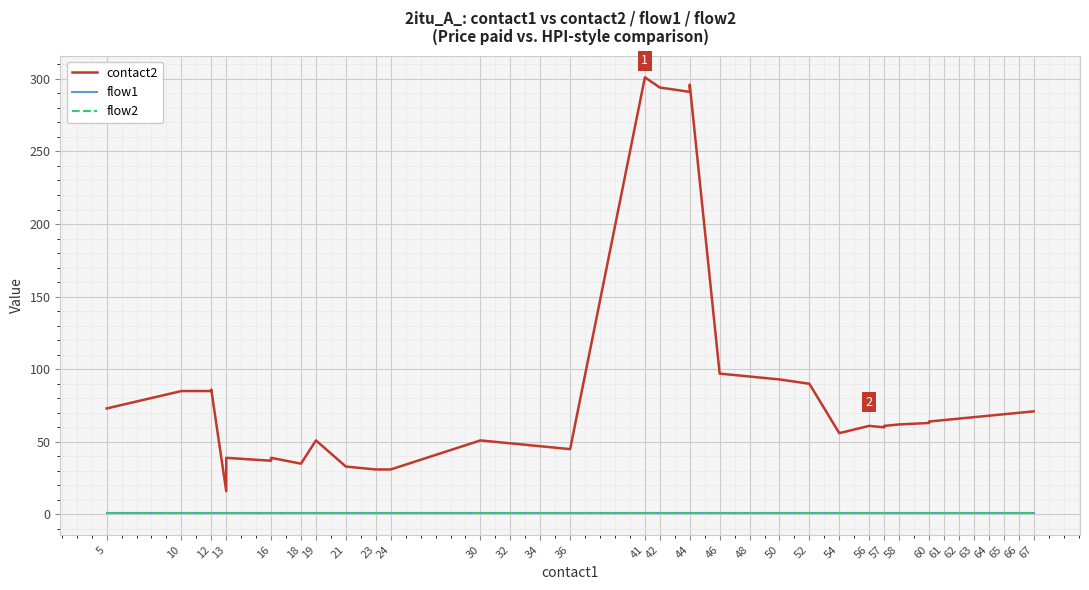

What is the difference between the maximum and second lowest values in the contact2 series?

270